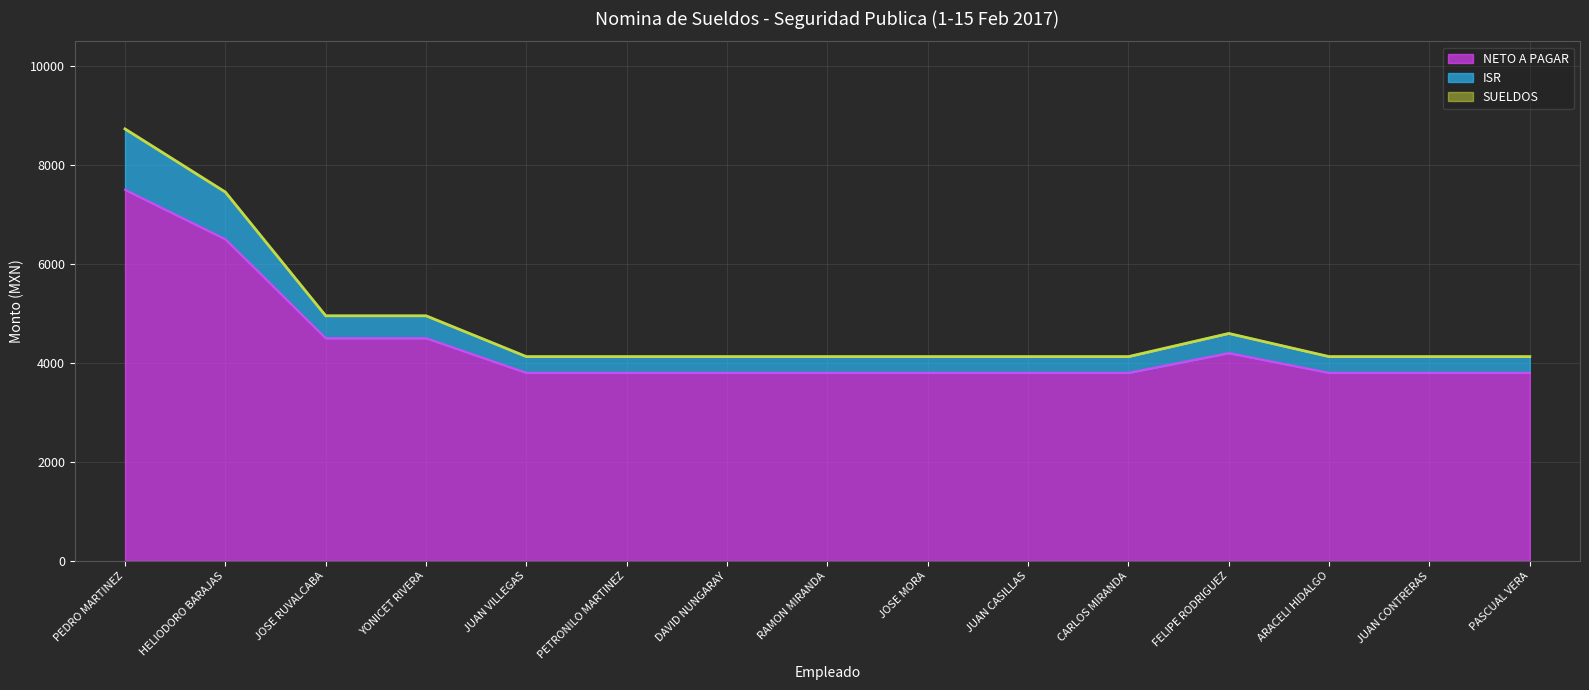

Reading left to right, transcribe all the data shown in this chart.

NETO A PAGAR: 7500	6500	4500	4500	3800	3800	3800	3800	3800	3800	3800	4200	3800	3800	3800
SUELDOS: 8730	7454	4953	4953	4128	4128	4128	4128	4128	4128	4128	4596	4128	4128	4128
ISR: 8730	7454	4953	4953	4128	4128	4128	4128	4128	4128	4128	4596	4128	4128	4128